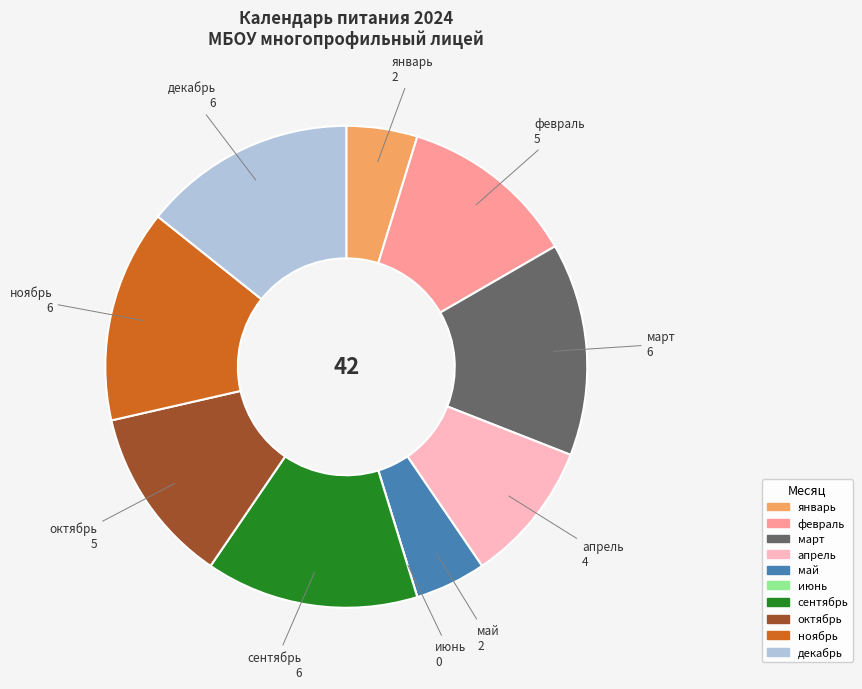

Is the sum of май and апрель greater than half?

No